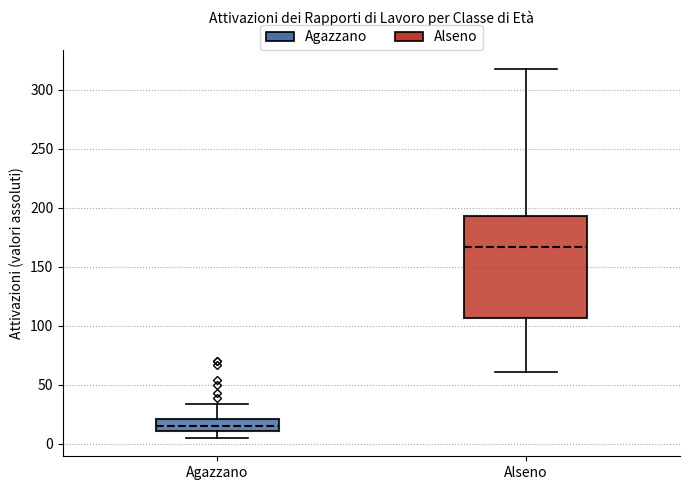

Reading left to right, transcribe this box plot: for each box, give where its median line is, the range the box spans, and where its two whiskers end, as read against the y-axis. The values are not printed on the chart, so give them approximately, as read against the axis.

Agazzano: median 15, box 10 to 20, whiskers 5 to 35
Alseno: median 165, box 105 to 195, whiskers 60 to 320